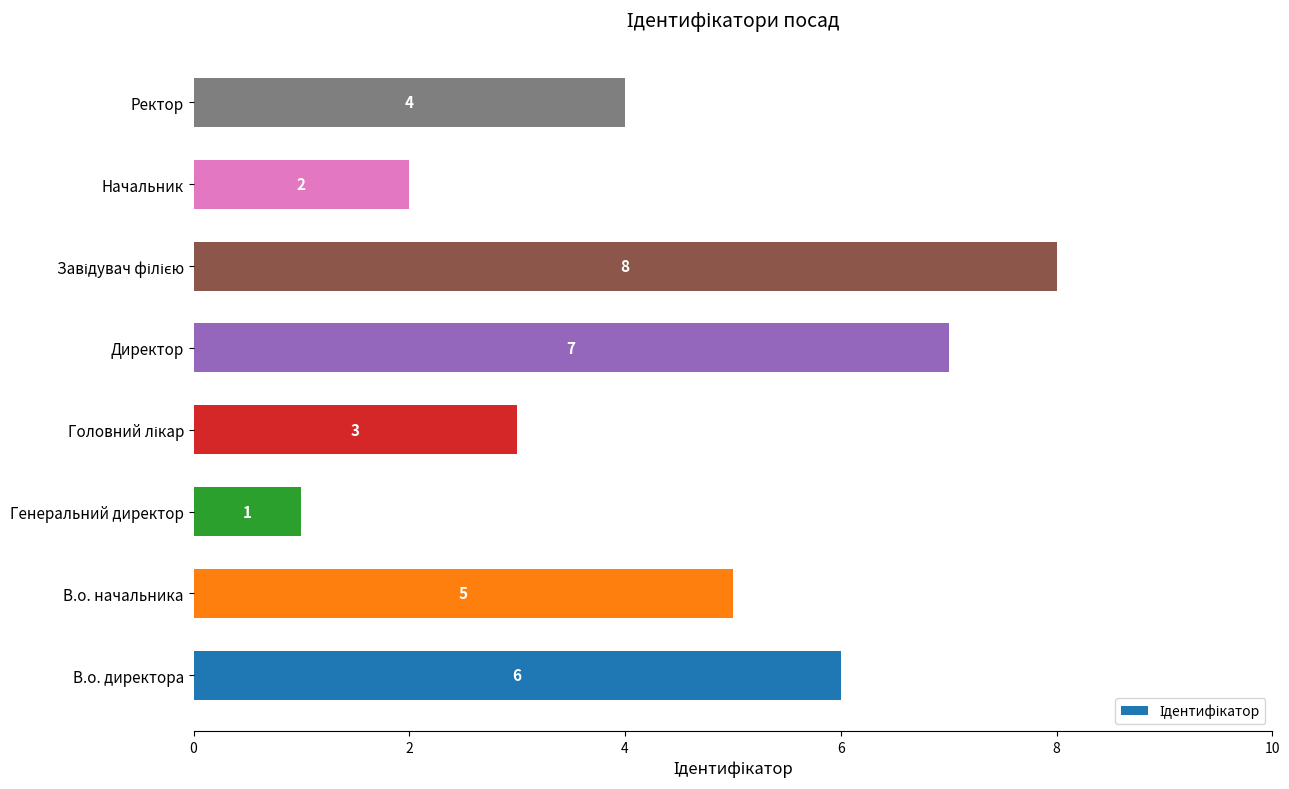

What is the sum of all values?

36